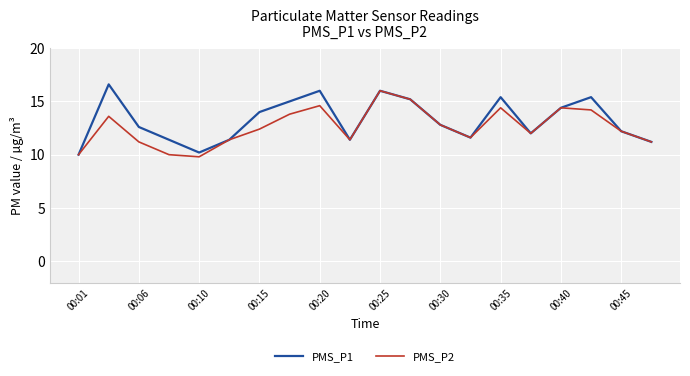

What is the greatest value displayed?

16.6